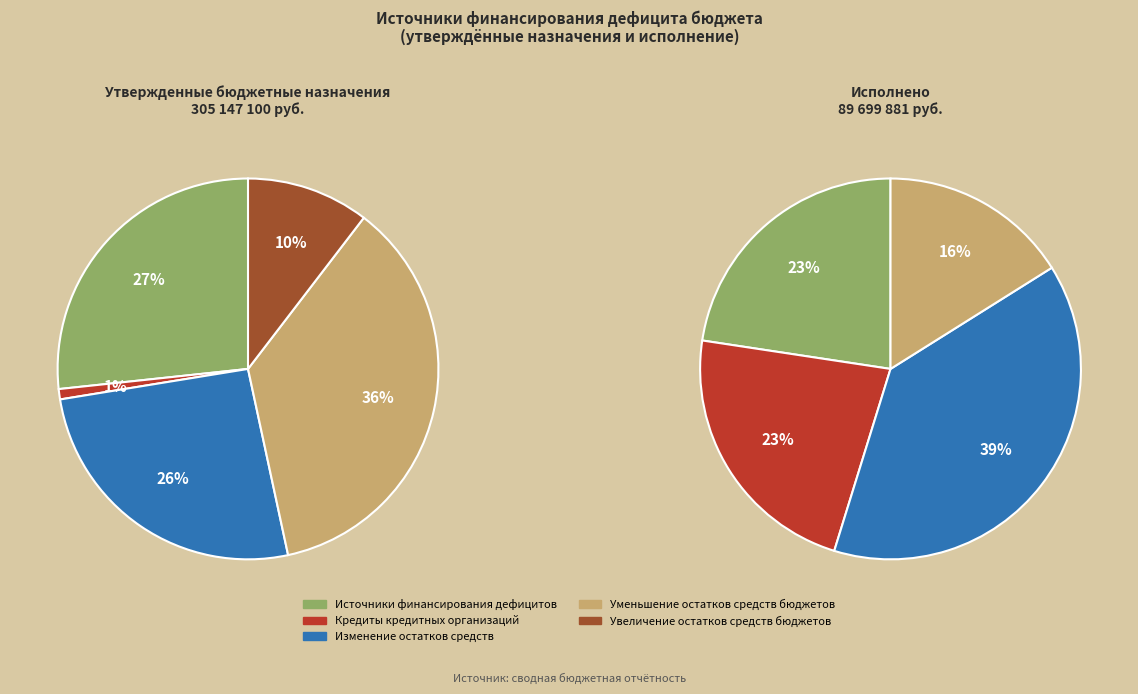

Is it true that Кредиты кредитных организаций is 1% of the pie?

True